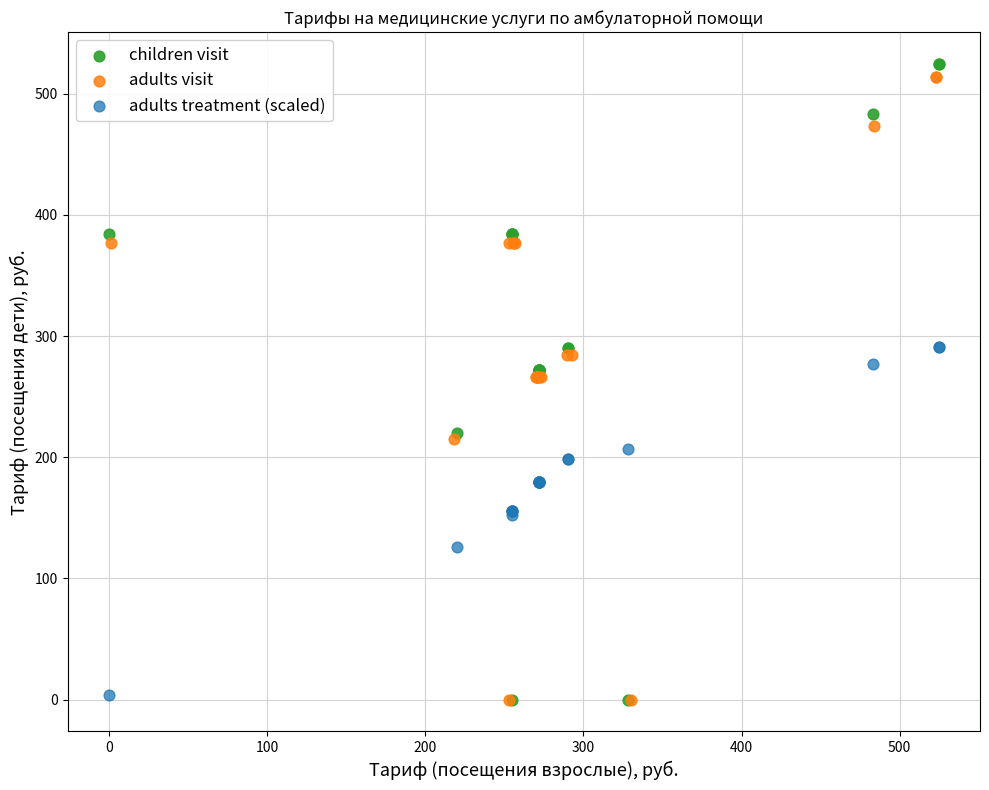

Which series has the widest spread of Y values?

children visit